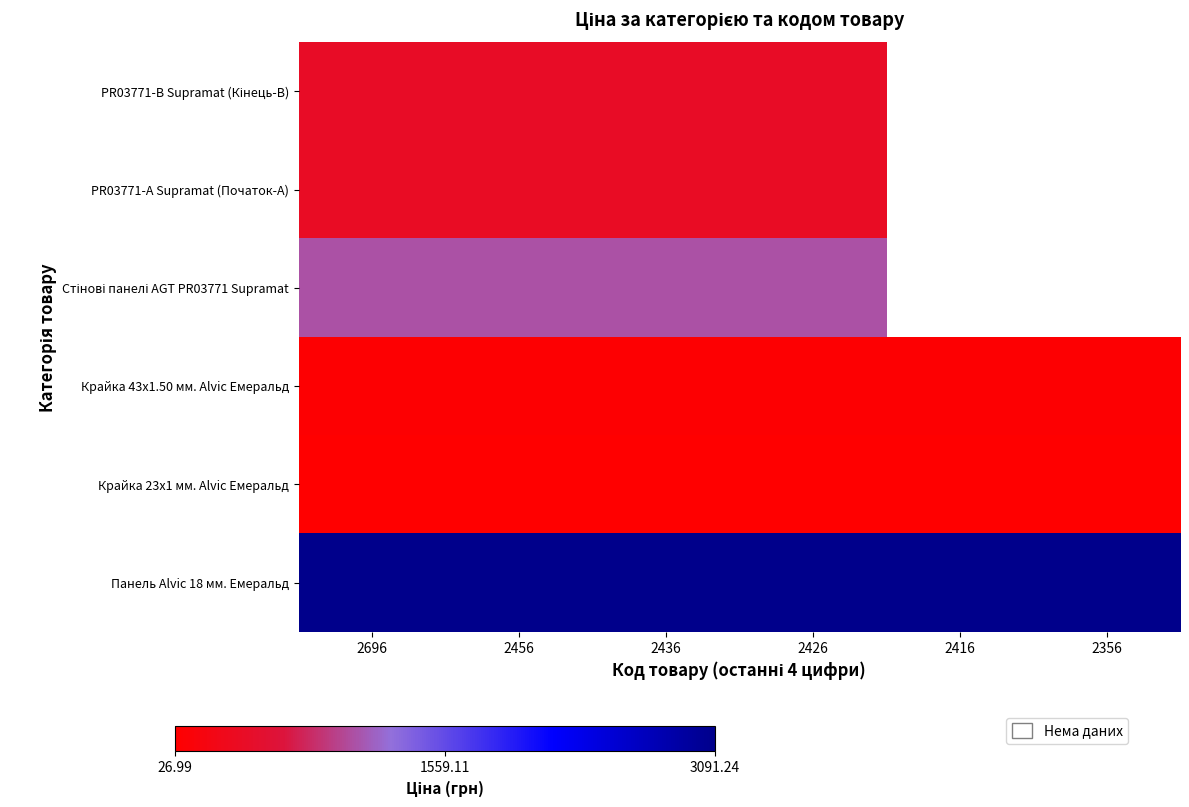

Which label corresponds to the smallest value in the chart?

2696